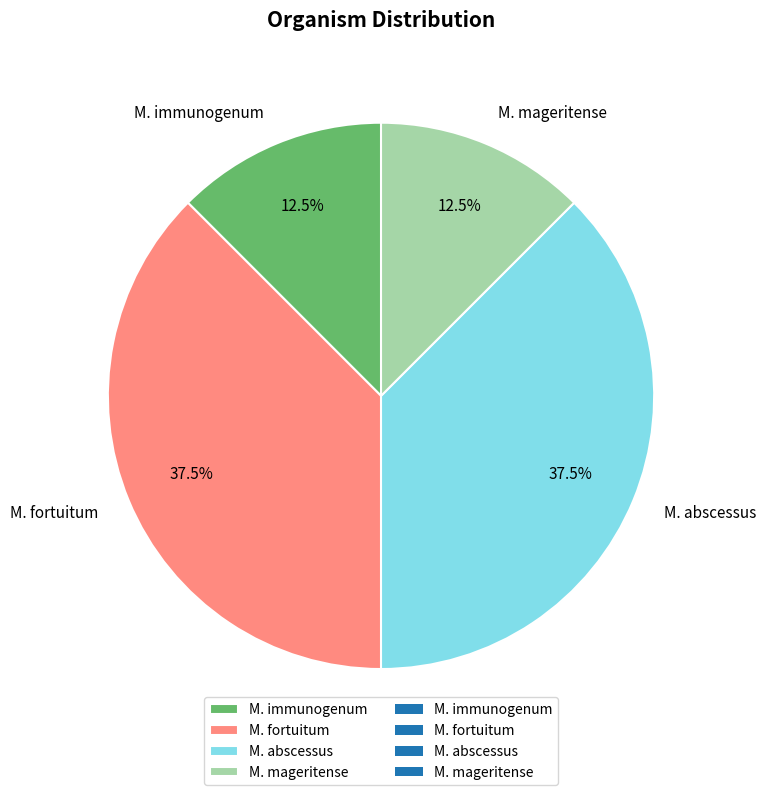

To the nearest percent, what is the combined percentage of M. immunogenum and M. fortuitum?

50%